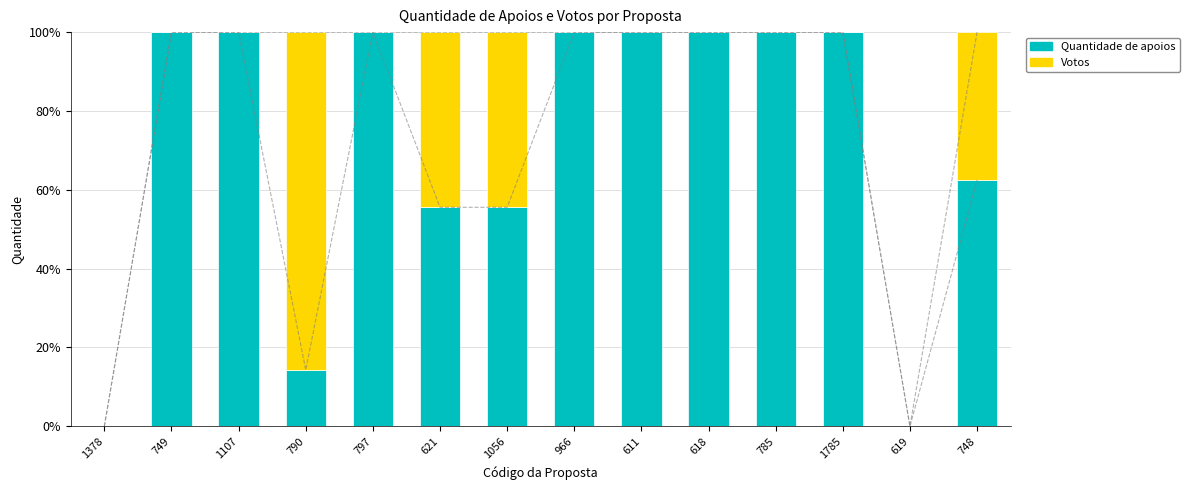

Reading right to left, transcribe all the data shown in this chart.

Quantidade de apoios: 748=62.5	619=0.0	1785=100.0	785=100.0	618=100.0	611=100.0	966=100.0	1056=55.6	621=55.6	797=100.0	790=14.3	1107=100.0	749=100.0	1378=0.0
Votos: 748=37.5	619=0.0	1785=0.0	785=0.0	618=0.0	611=0.0	966=0.0	1056=44.4	621=44.4	797=0.0	790=85.7	1107=0.0	749=0.0	1378=0.0